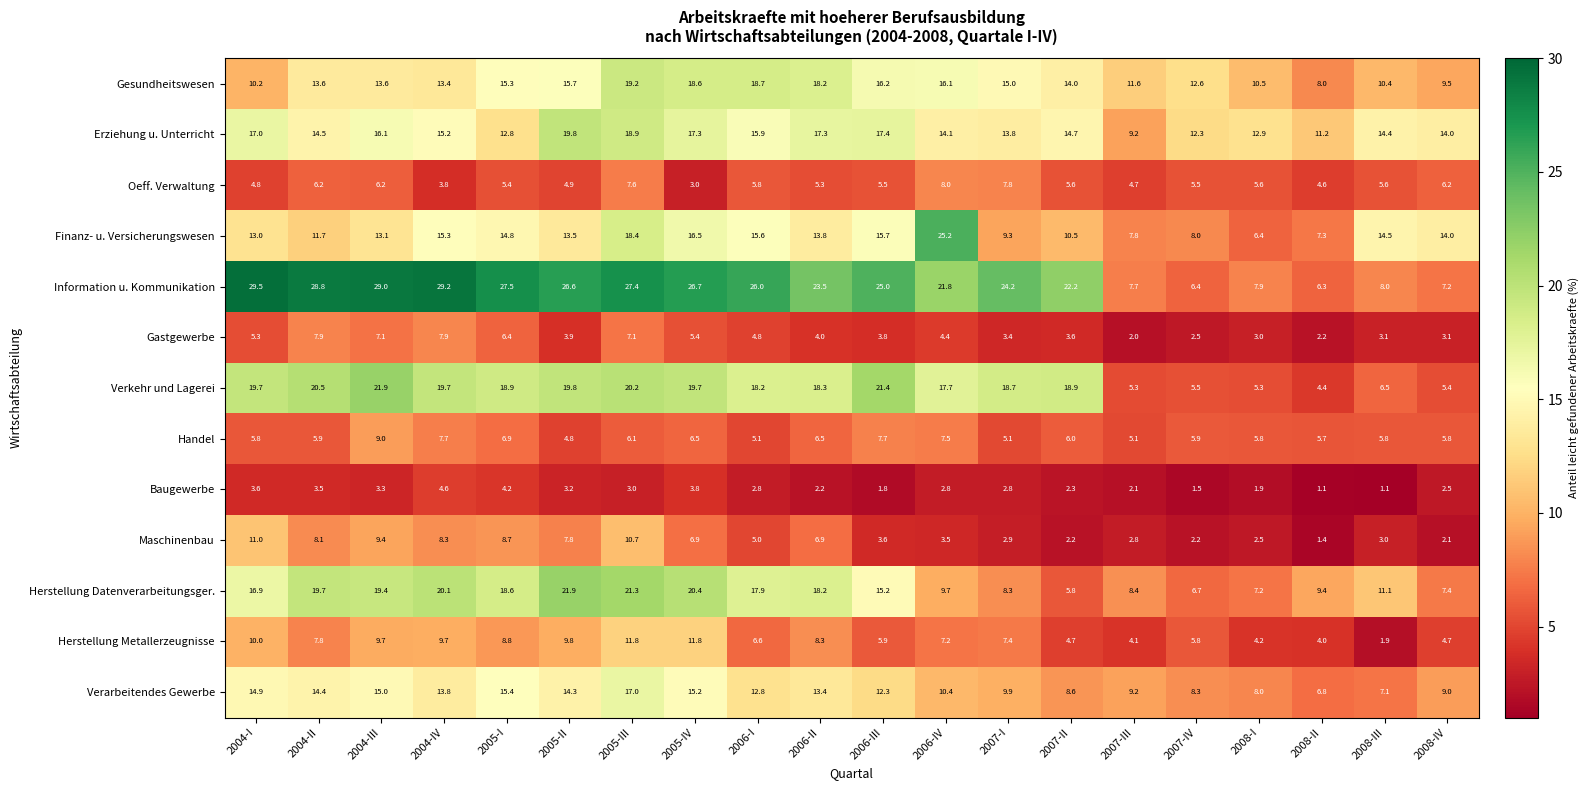

Rank the series at 2004-II from lowest to highest value.

Baugewerbe, Handel, Oeff. Verwaltung, Herstellung Metallerzeugnisse, Gastgewerbe, Maschinenbau, Finanz- u. Versicherungswesen, Gesundheitswesen, Verarbeitendes Gewerbe, Erziehung u. Unterricht, Herstellung Datenverarbeitungsger., Verkehr und Lagerei, Information u. Kommunikation